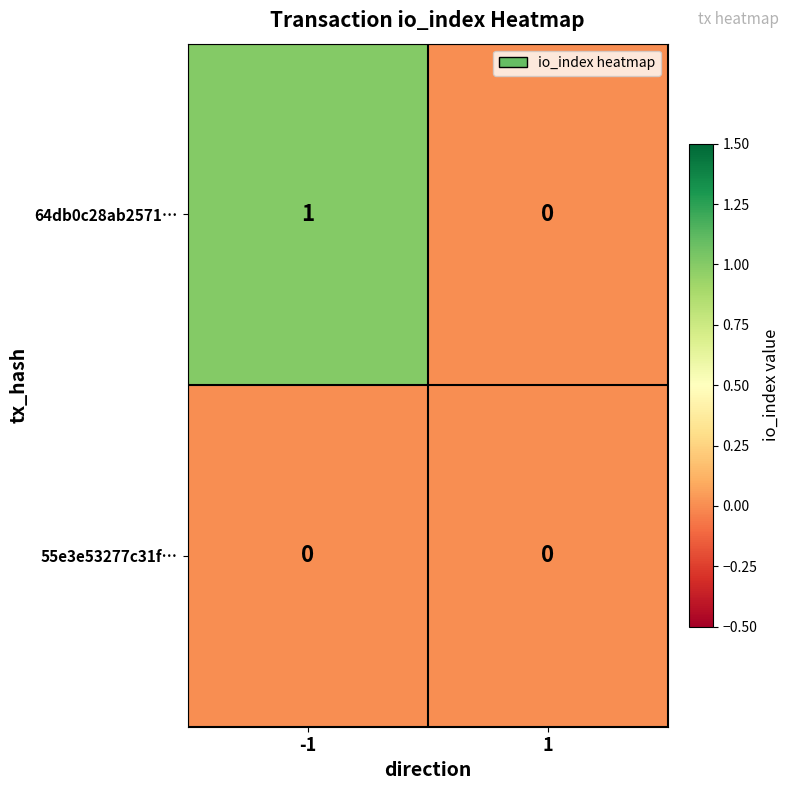

Rank the series by their average value, from lowest to highest.

55e3e53277c31f…, 64db0c28ab2571…